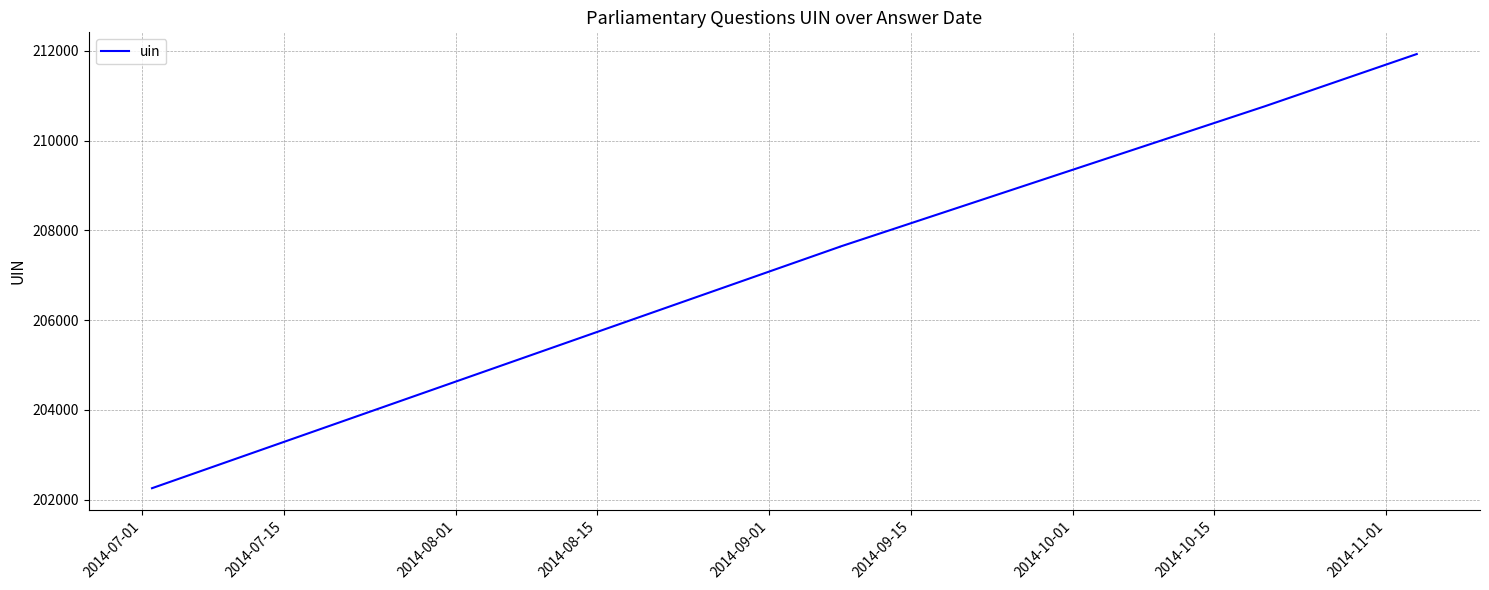

The chart shows a value of 109680 at 2014-07-01. True or false?

False